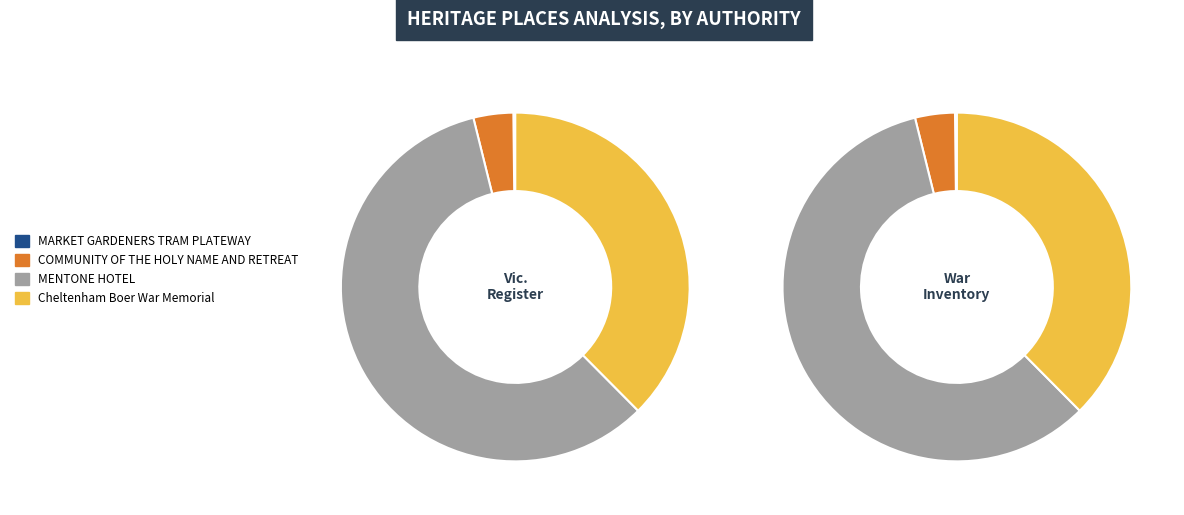

Approximately how many times larger is the value at Cheltenham Boer War Memorial compared to COMMUNITY OF THE HOLY NAME AND RETREAT?

10.2